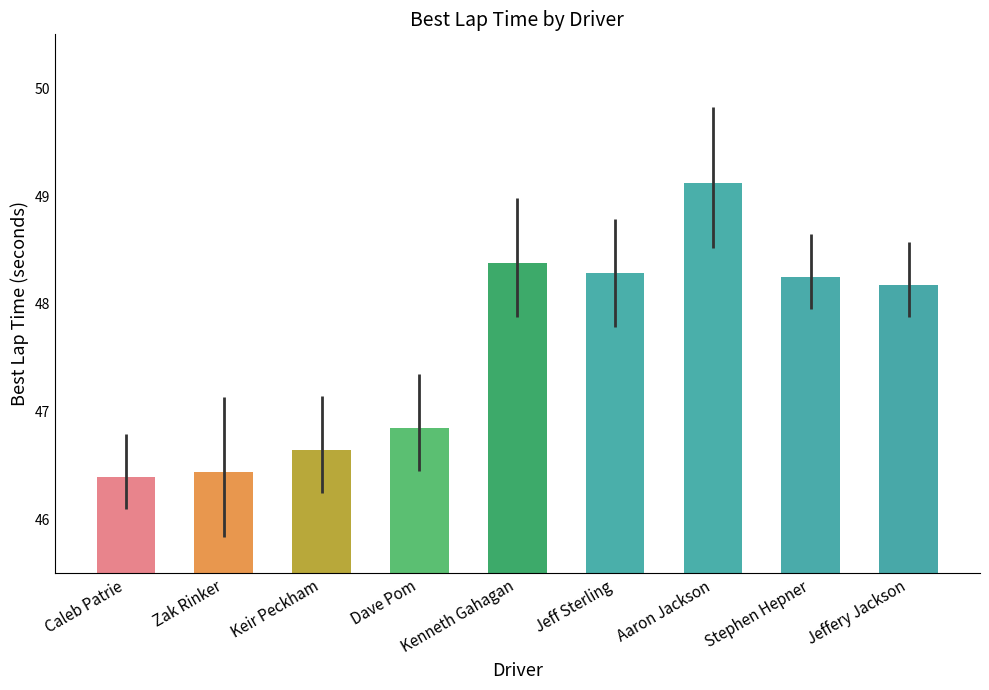

What is the change in value from Caleb Patrie to Aaron Jackson?

+2.7